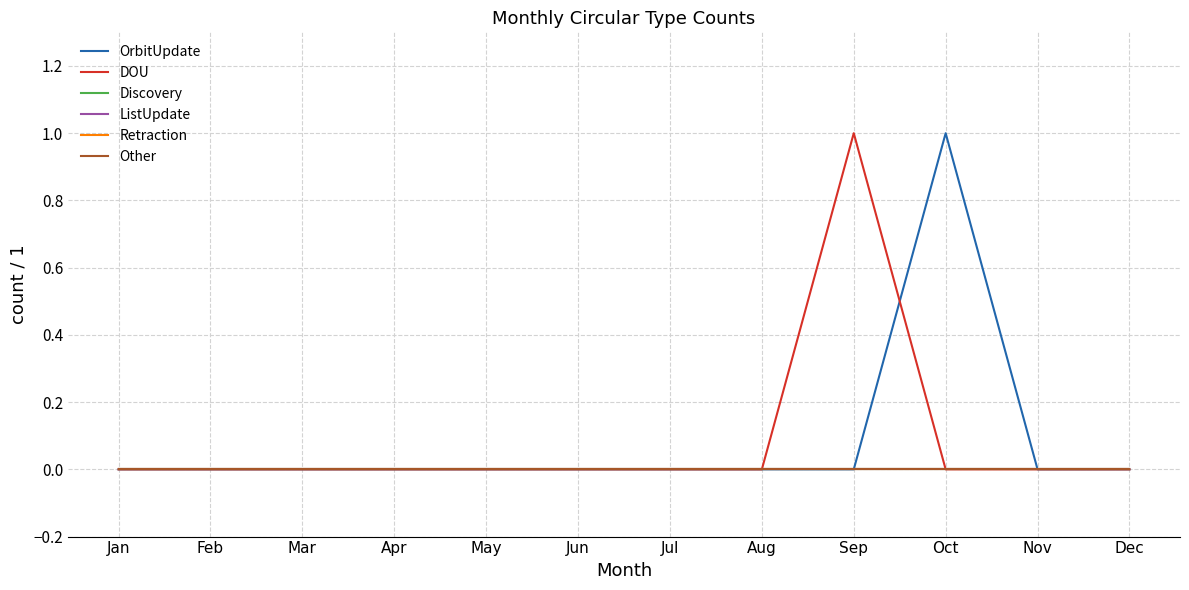

Does the chart have visible grid lines?

Yes